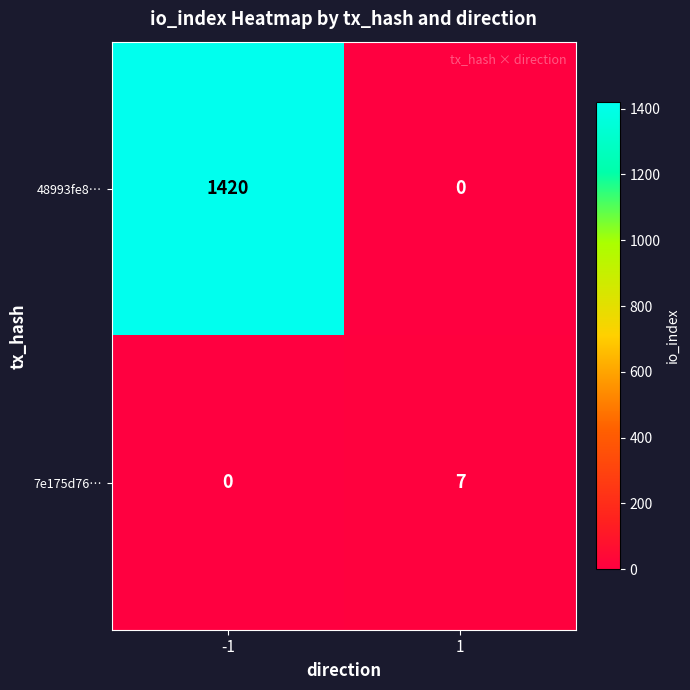

Which series changed the most between -1 and 1?

48993fe8…